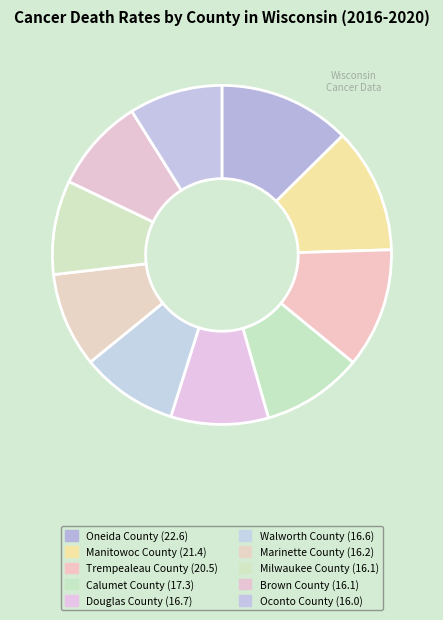

Is there any slice that represents more than half of the pie?

No